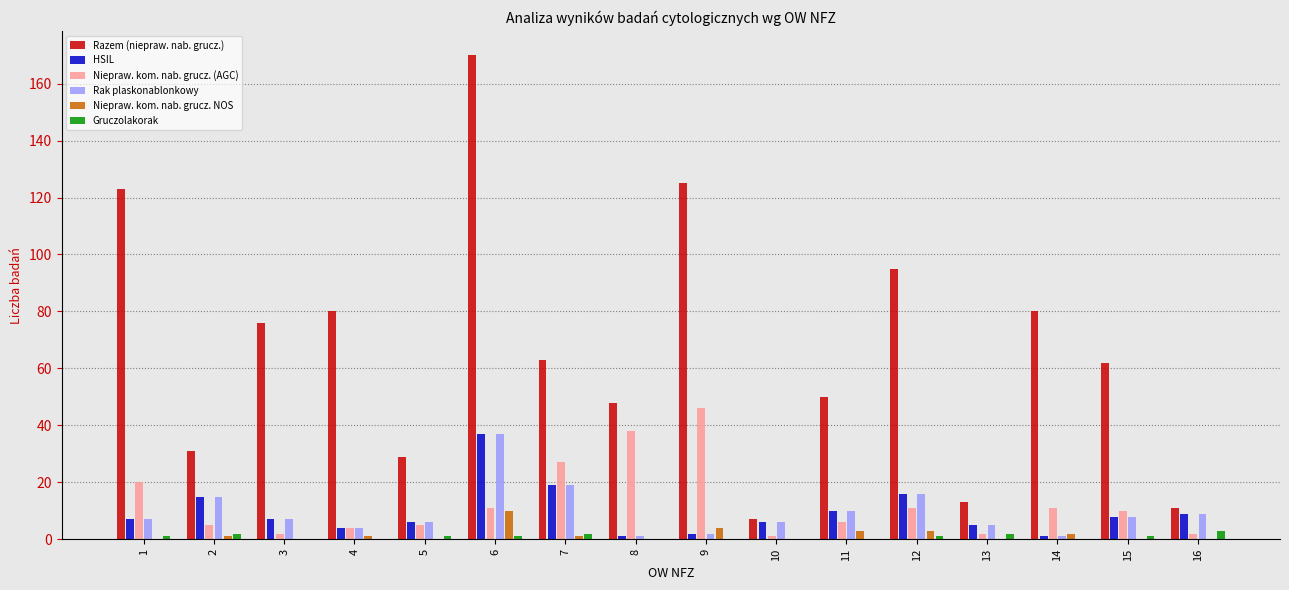

Reading right to left, list all the values displayed in this chart.

Razem (niepraw. nab. grucz.): 11	62	80	13	95	50	7	125	48	63	170	29	80	76	31	123
HSIL: 9	8	1	5	16	10	6	2	1	19	37	6	4	7	15	7
Niepraw. kom. nab. grucz. (AGC): 2	10	11	2	11	6	1	46	38	27	11	5	4	2	5	20
Rak plaskonablonkowy: 9	8	1	5	16	10	6	2	1	19	37	6	4	7	15	7
Niepraw. kom. nab. grucz. NOS: 0	0	2	0	3	3	0	4	0	1	10	0	1	0	1	0
Gruczolakorak: 3	1	0	2	1	0	0	0	0	2	1	1	0	0	2	1